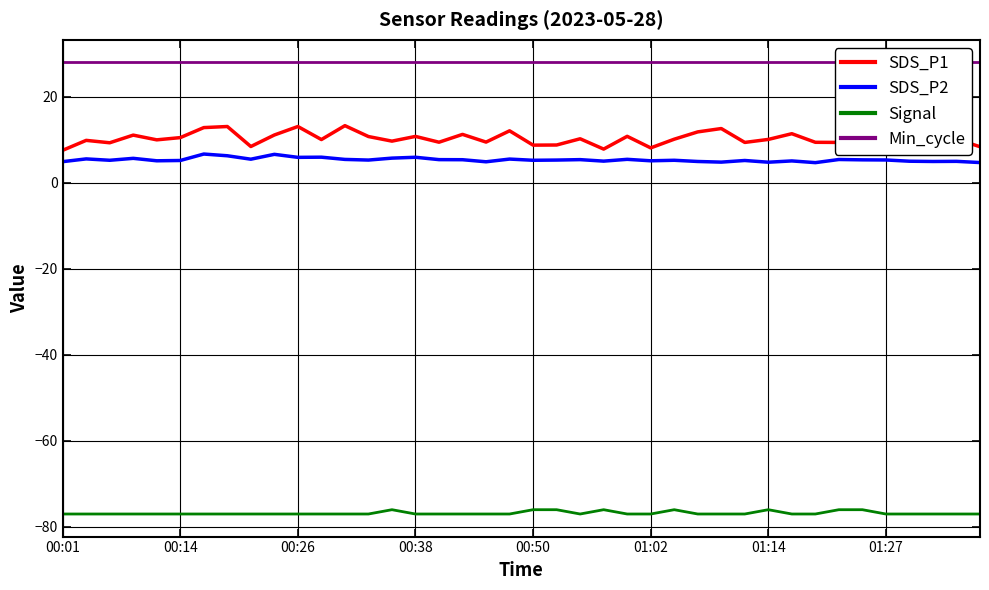

How many series are shown in this chart?

4